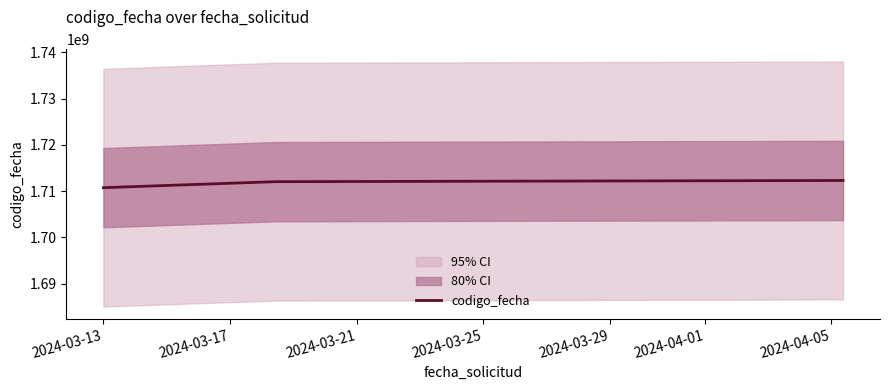

What is the sum of all values?

5135108909